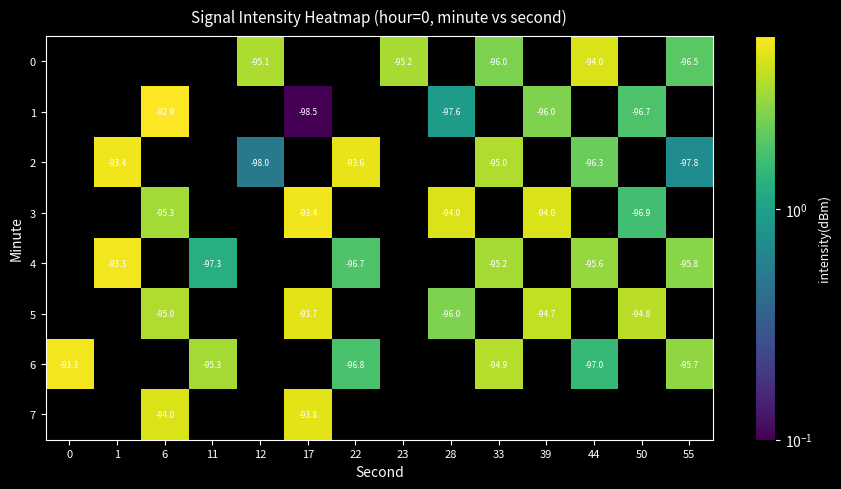

Is the value of 5 at 17 greater than the value of 6 at 11?

Yes